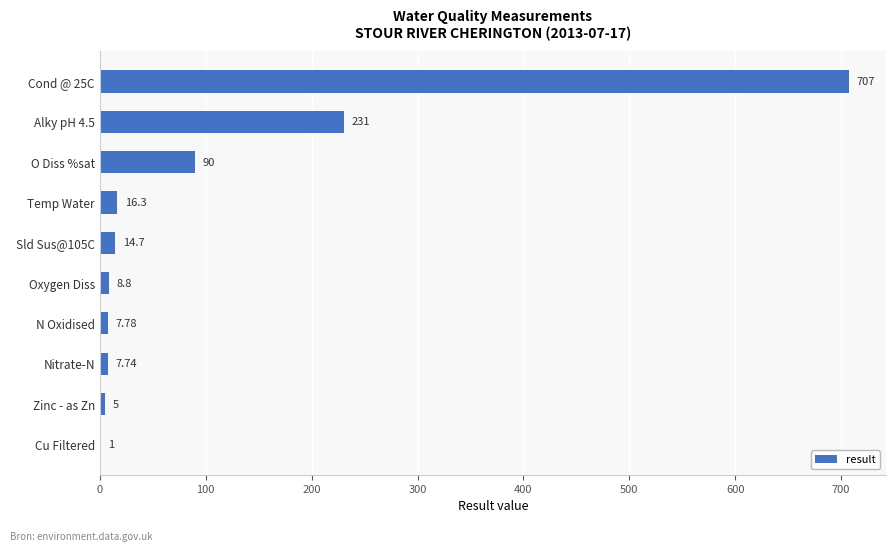

What is the sum of the values at Cond @ 25C and Zinc - as Zn?

712.0